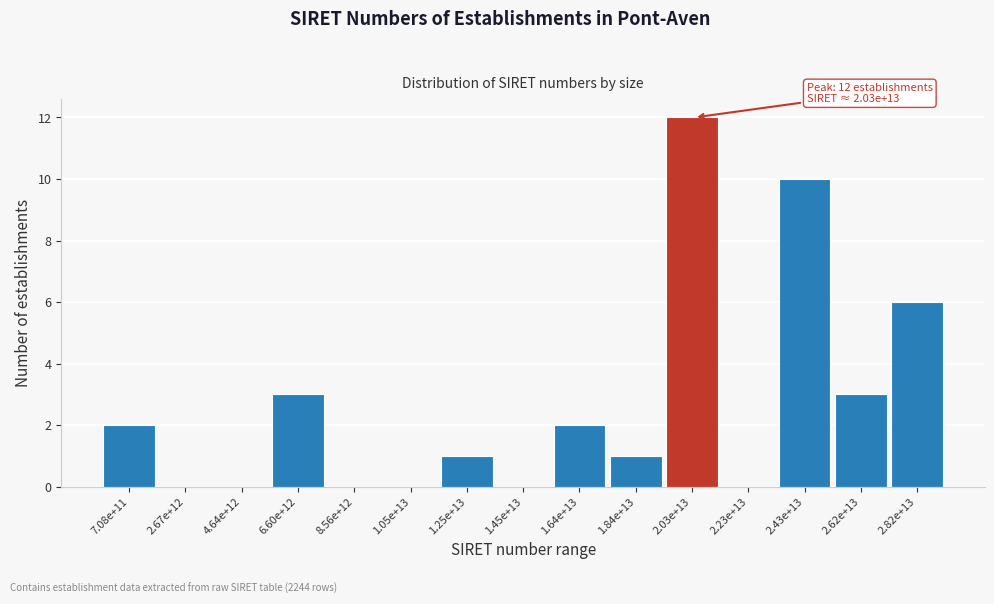

Reading right to left, transcribe all the data shown in this chart.

2.82e+13=6	2.62e+13=3	2.43e+13=10	2.23e+13=0	2.03e+13=12	1.84e+13=1	1.64e+13=2	1.45e+13=0	1.25e+13=1	1.05e+13=0	8.56e+12=0	6.60e+12=3	4.64e+12=0	2.67e+12=0	7.08e+11=2